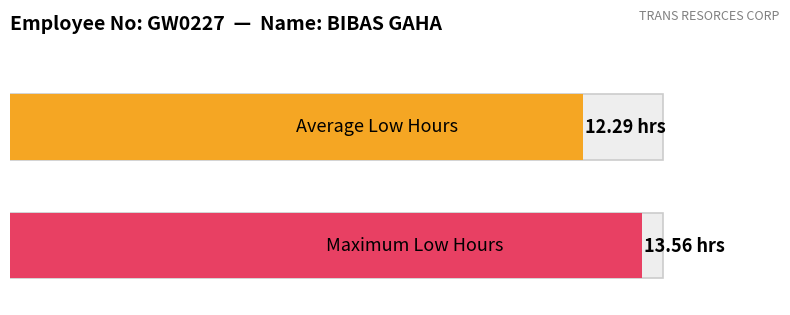

The Low series shows 2.5 at Day 19 (Tue). True or false?

False